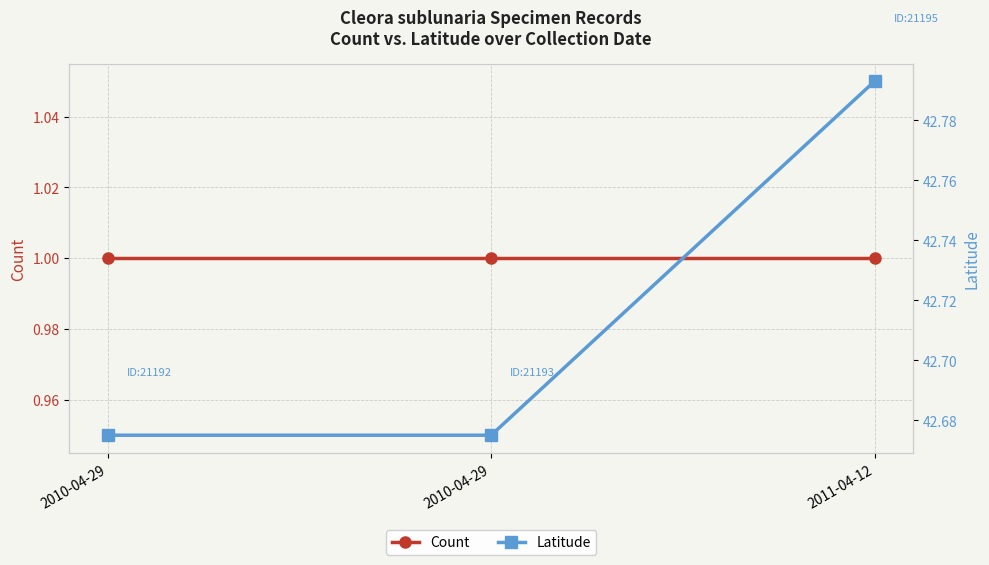

Count the number of categories in the chart.

3